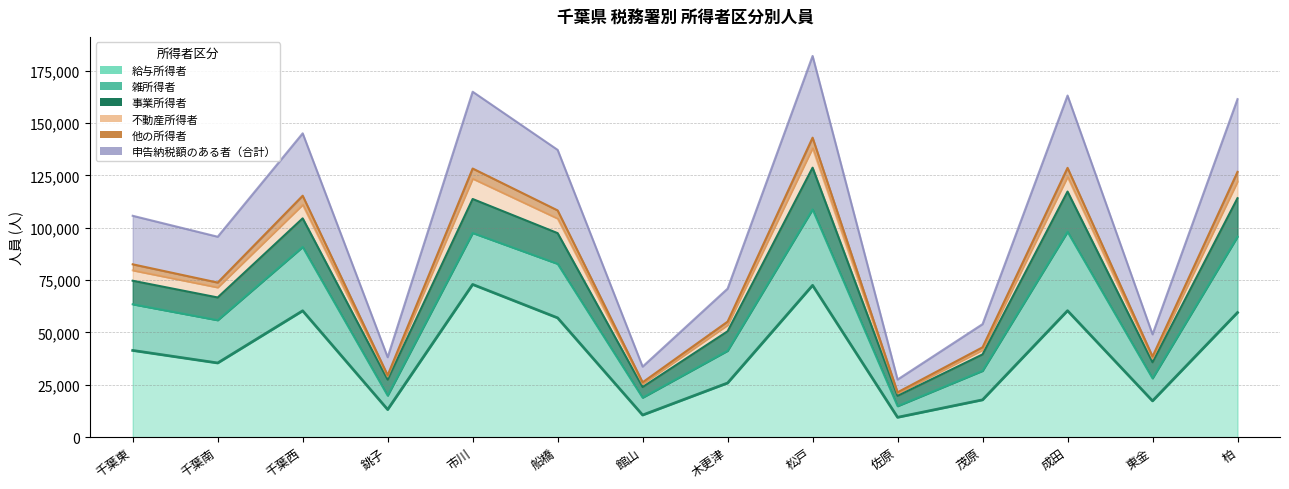

True or false: 他の所得者_人員 has a value of 137380 at 柏.

False